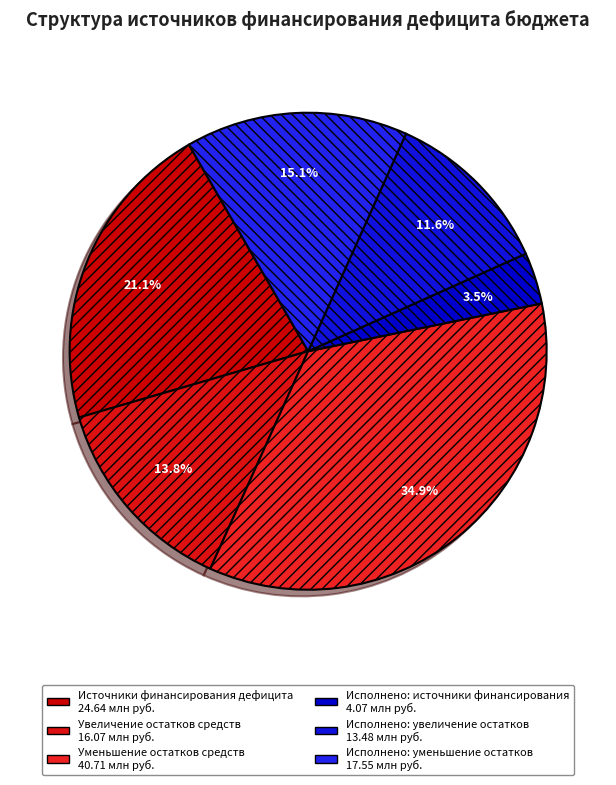

To the nearest percent, what is the average slice percentage?

17%